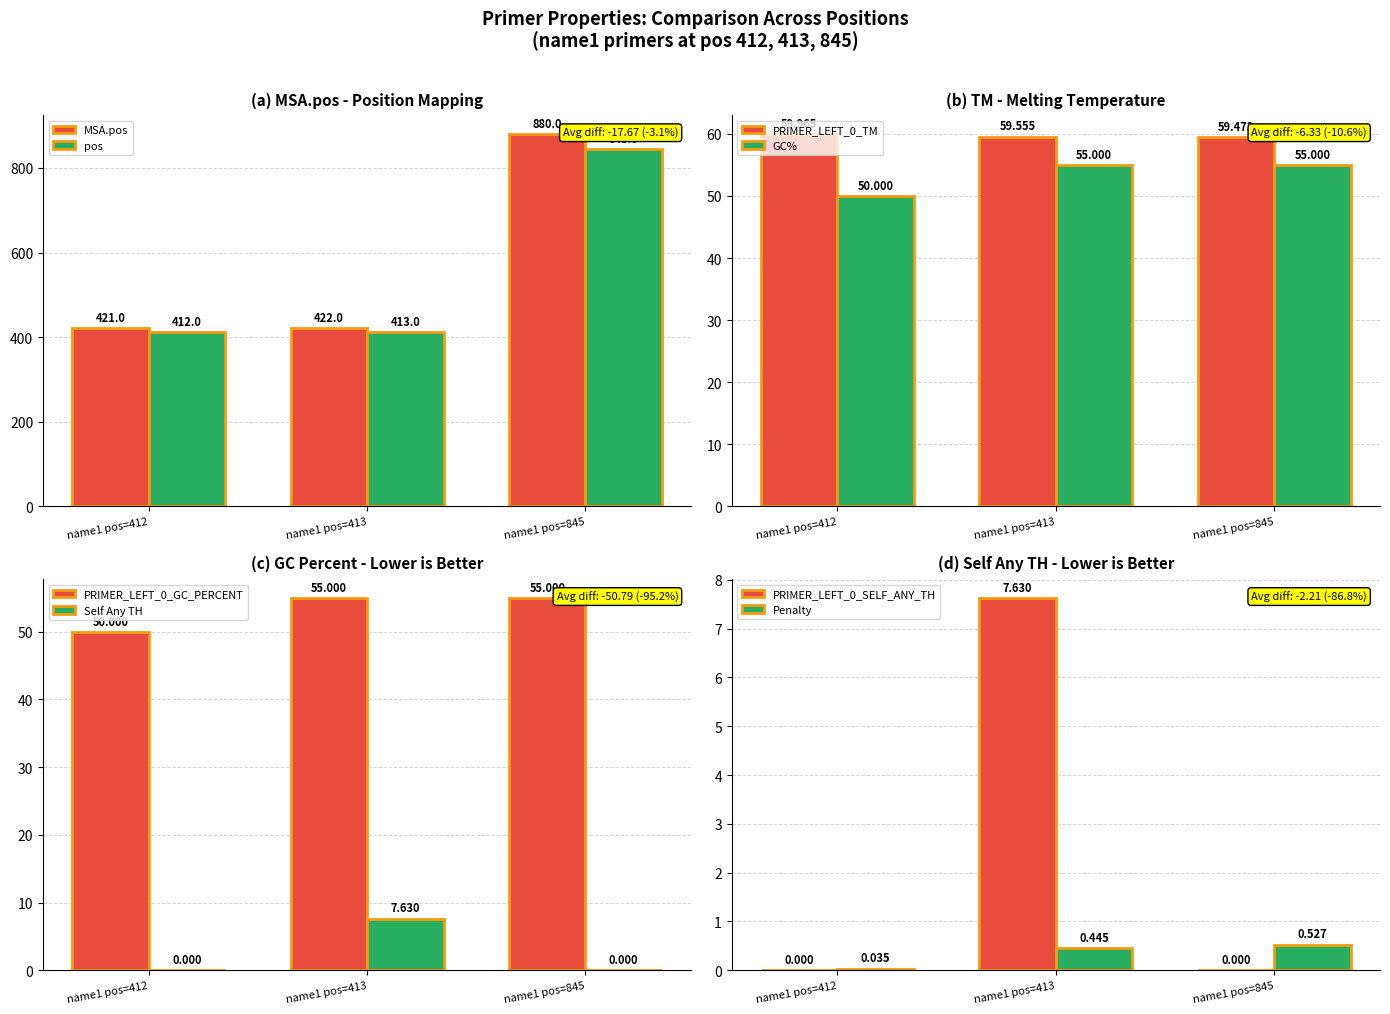

What is the highest value of the pos series?

845